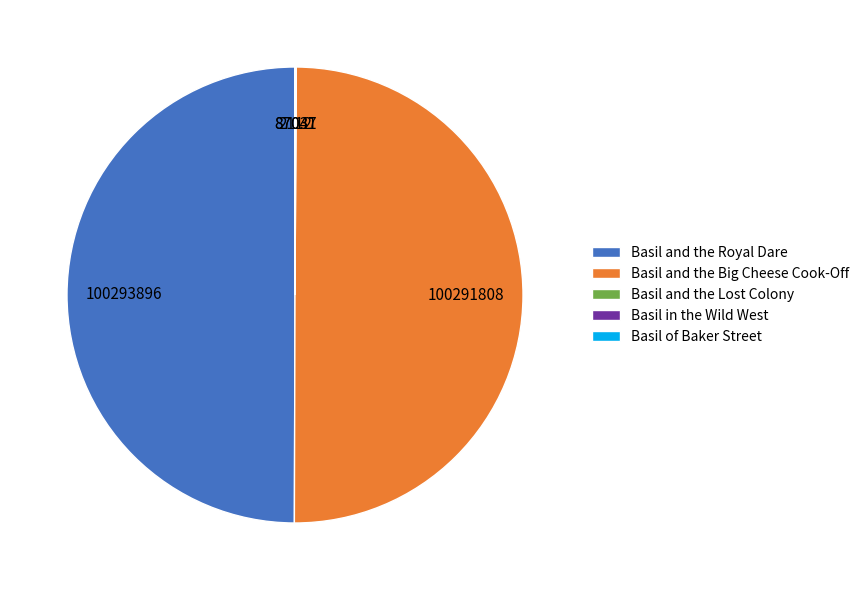

Is it true that Basil and the Big Cheese Cook-Off is 58% of the pie?

False